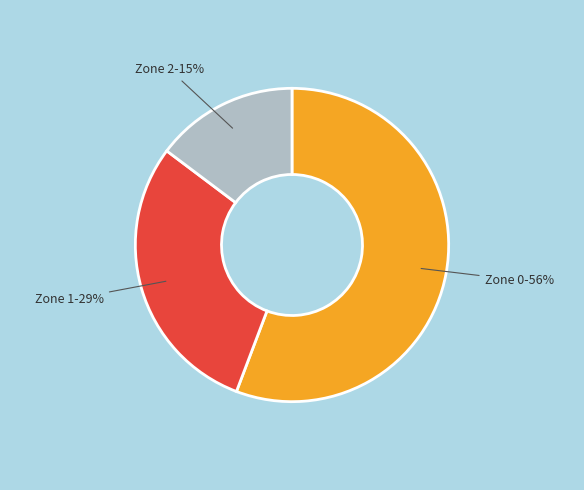

Is there a majority slice in this chart?

Yes